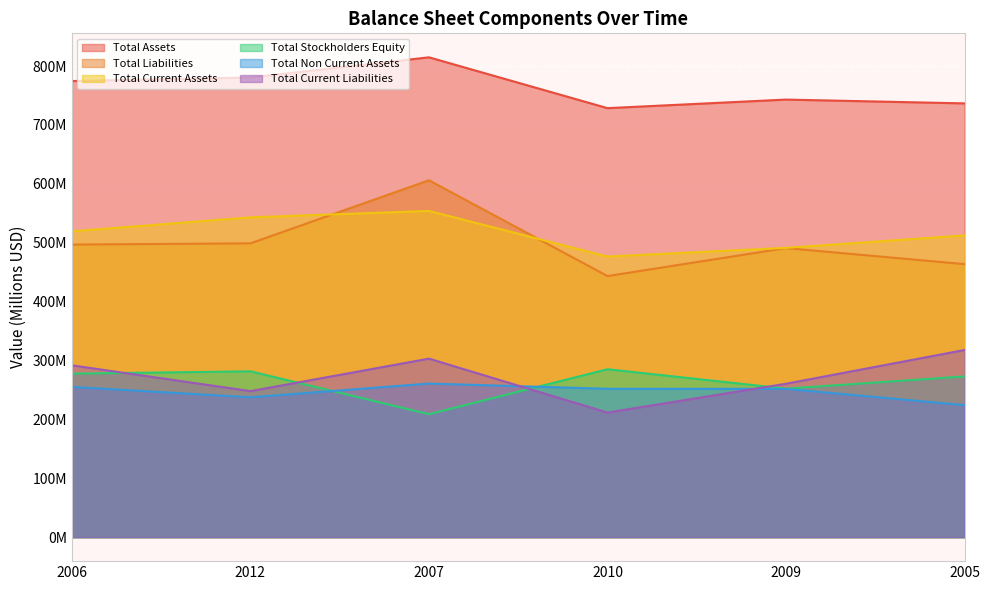

At which label does Total Current Assets first exceed 519?

2006